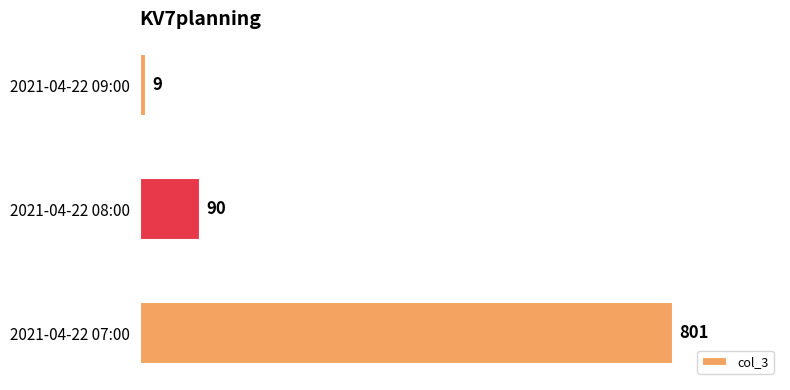

The value at 2021-04-22 08:00 is 147. True or false?

False